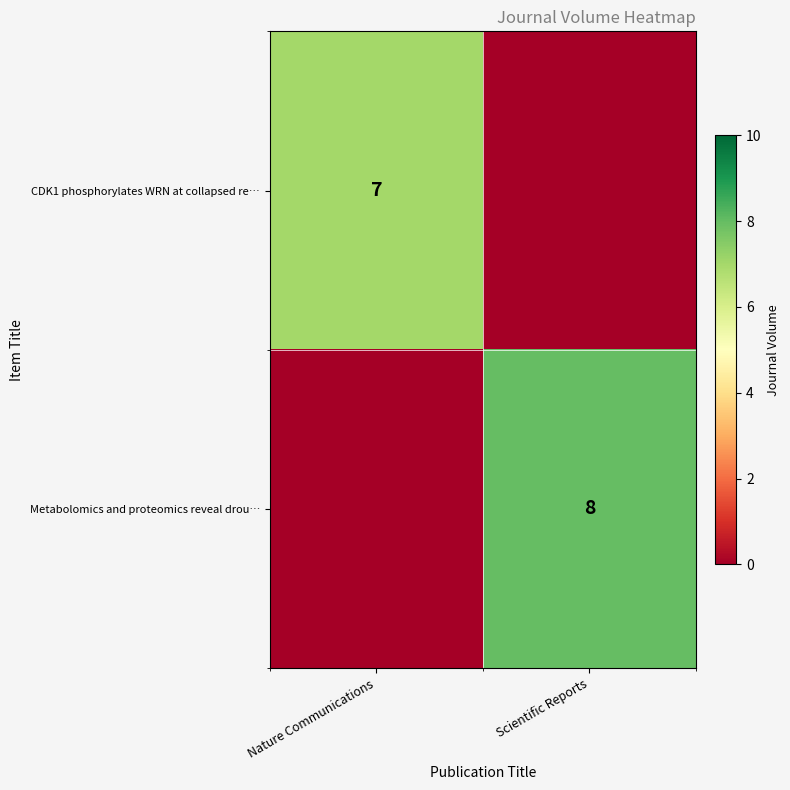

Is the value of CDK1 phosphorylates WRN at collapsed re… at Nature Communications greater than the value of Metabolomics and proteomics reveal drou… at Scientific Reports?

No